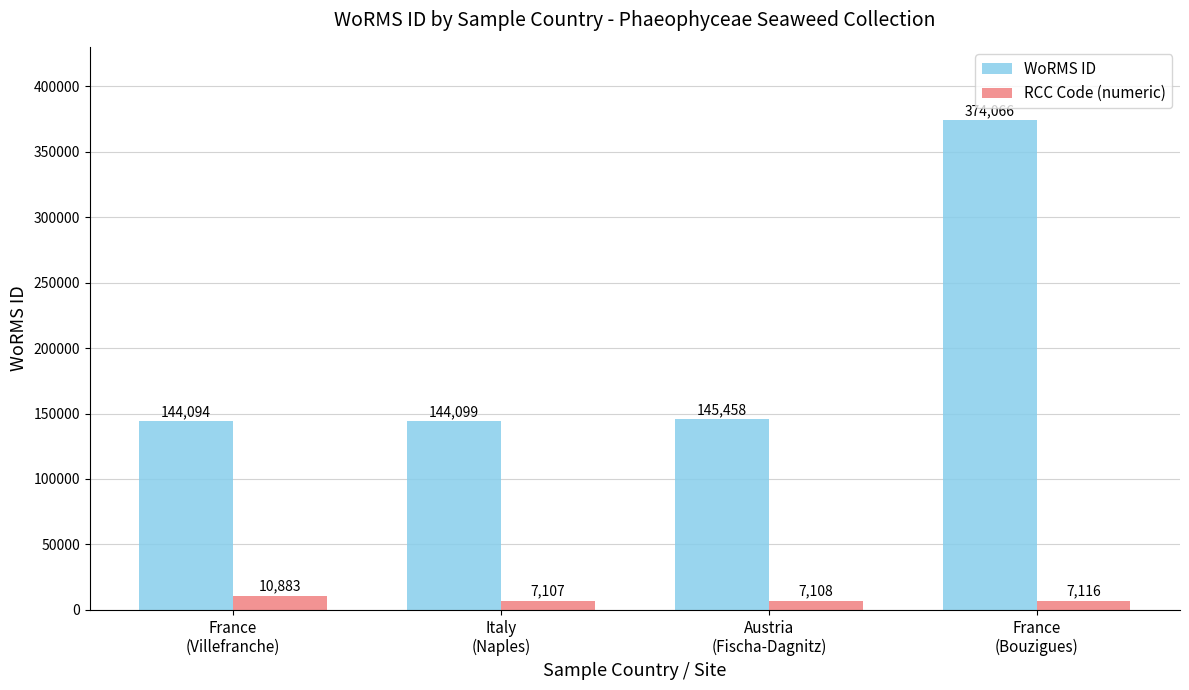

What is the sum of the RCC Code (numeric) values at Italy
(Naples) and France
(Villefranche)?

17990